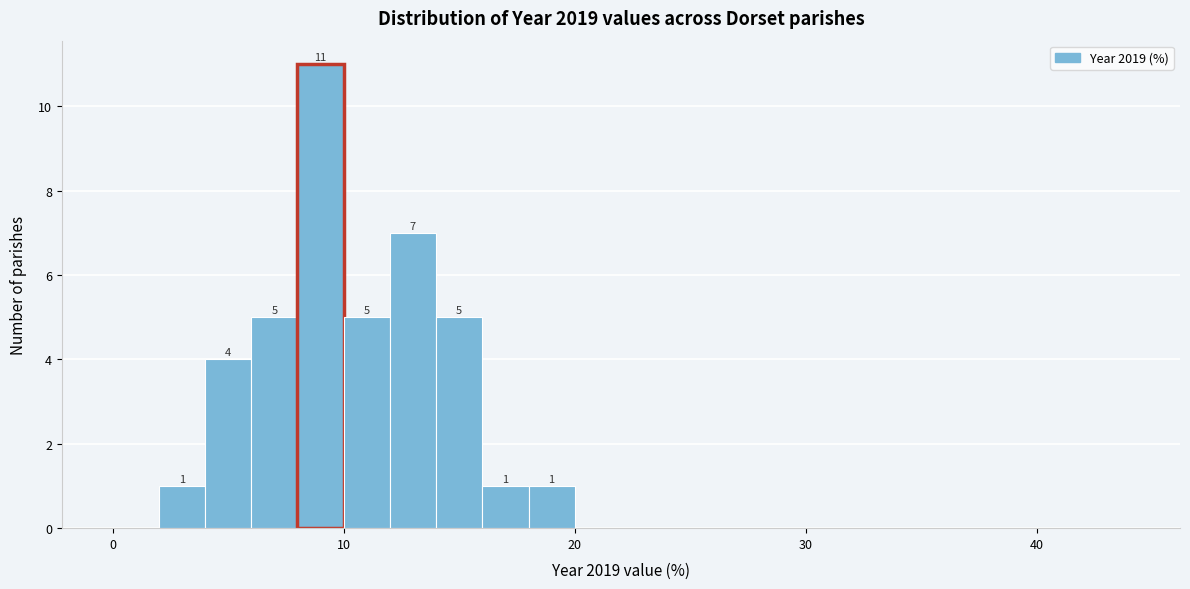

Read against the x-axis, roughly where is the centre of the tallest bar?

9